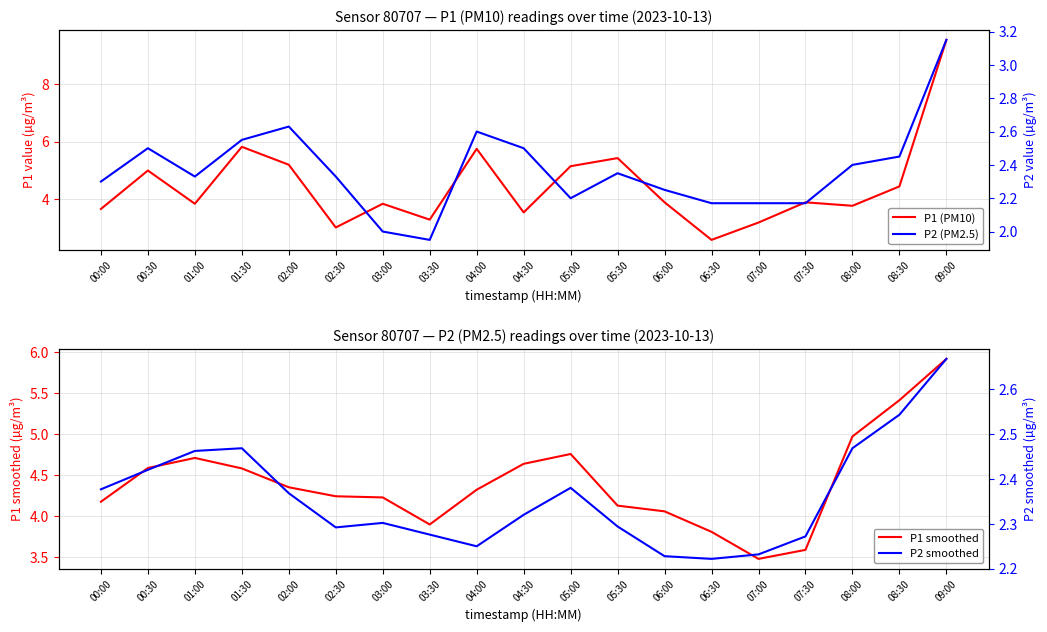

What is the difference between the second highest and minimum values in the P1 (PM10) series?

3.2